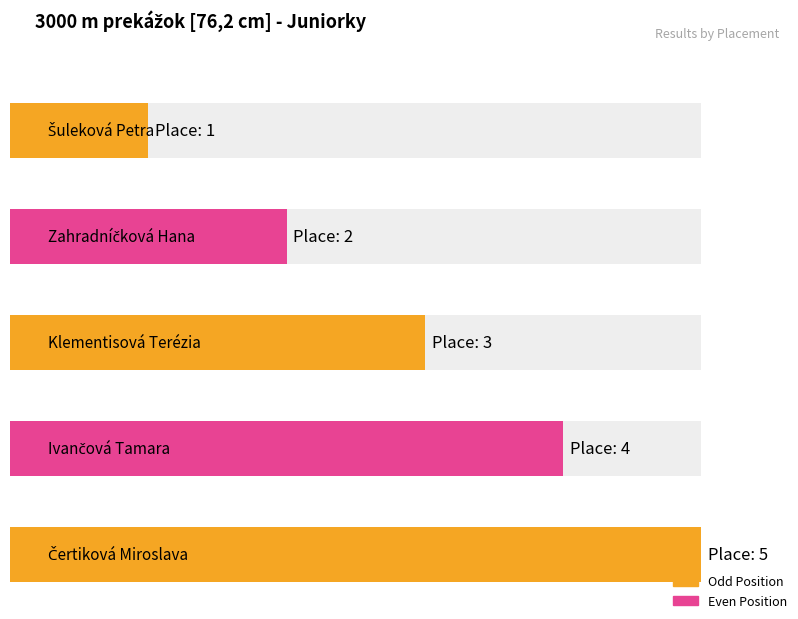

How many values are below 3?

2